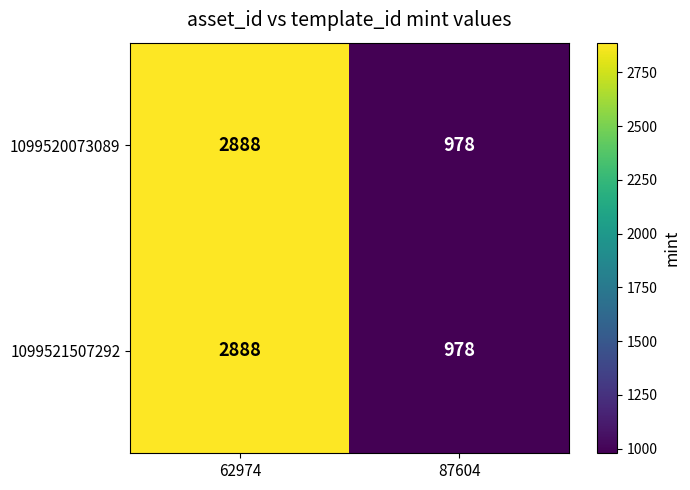

What is the average value of the 1099521507292 series?

1933